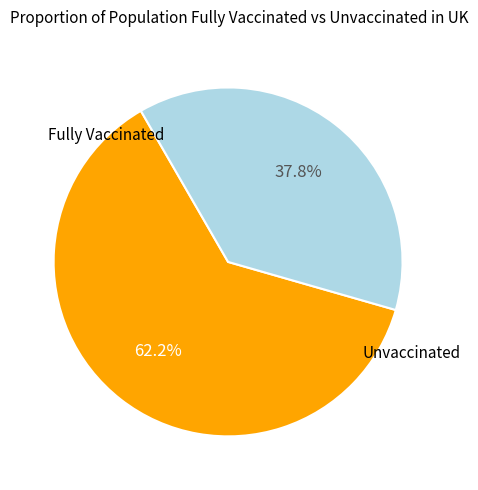

Is there a majority slice in this chart?

Yes